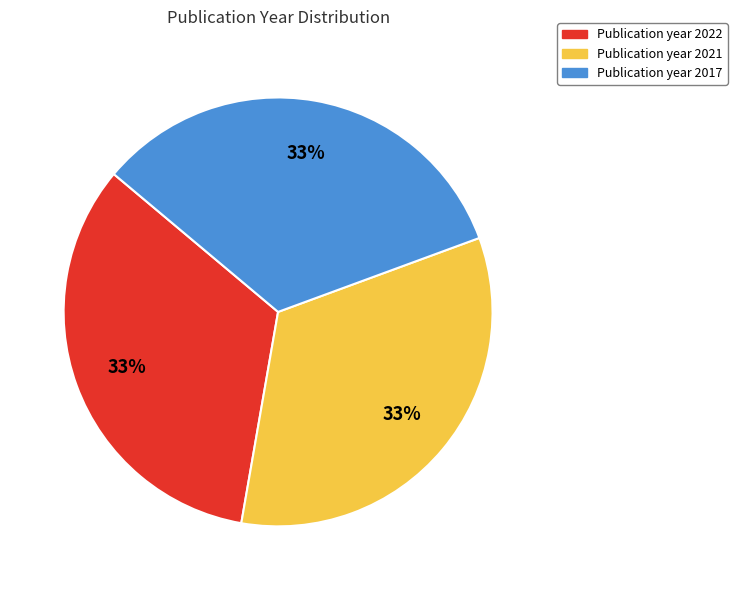

Is there any slice that represents more than half of the pie?

No